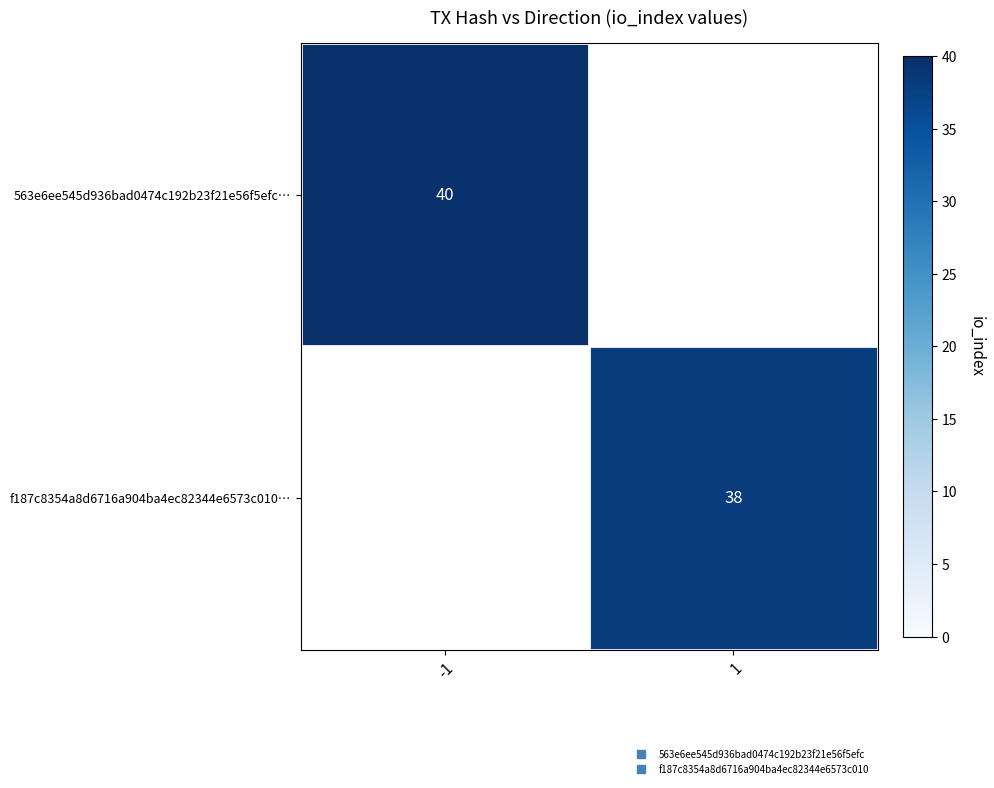

Count the number of data series in this chart.

2